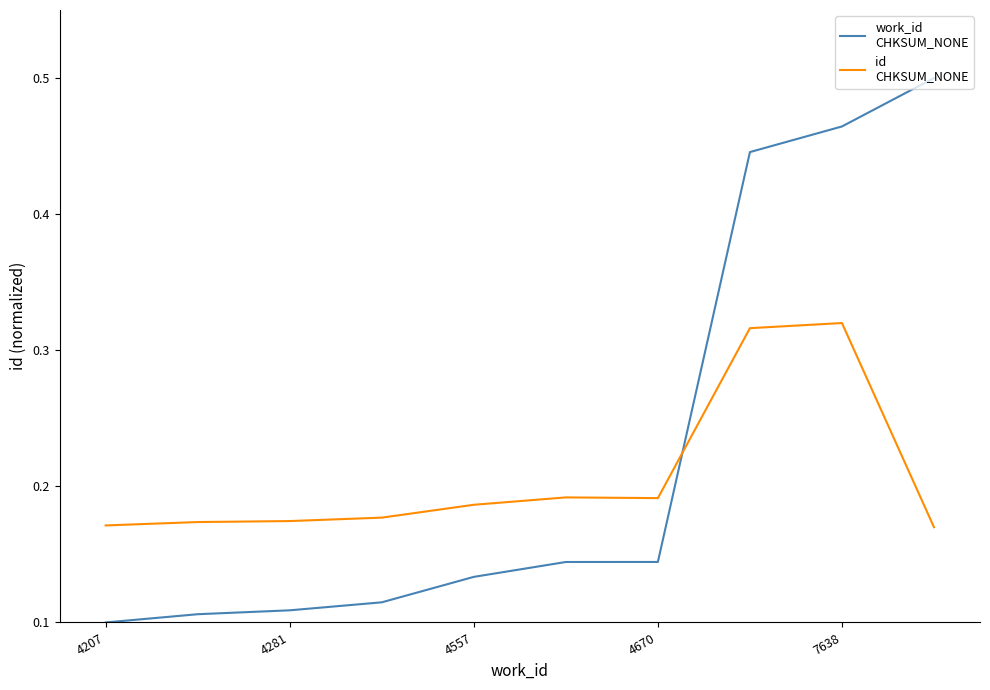

Does the chart display data point markers on the line(s)?

No